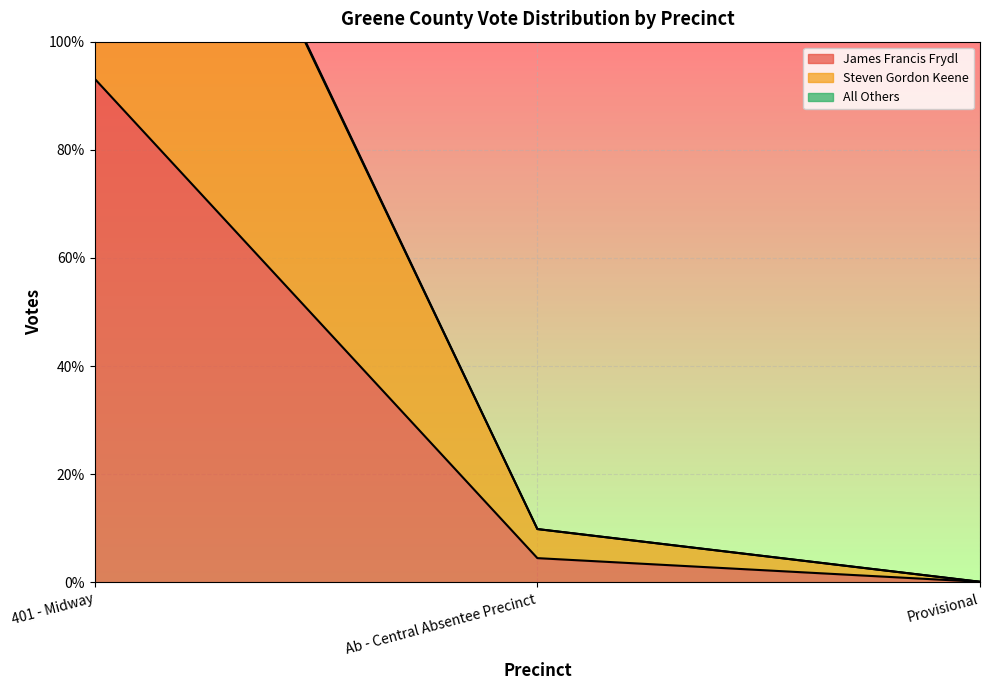

What is the approximate value of All Others at Ab - Central Absentee Precinct, to the nearest 50?

100